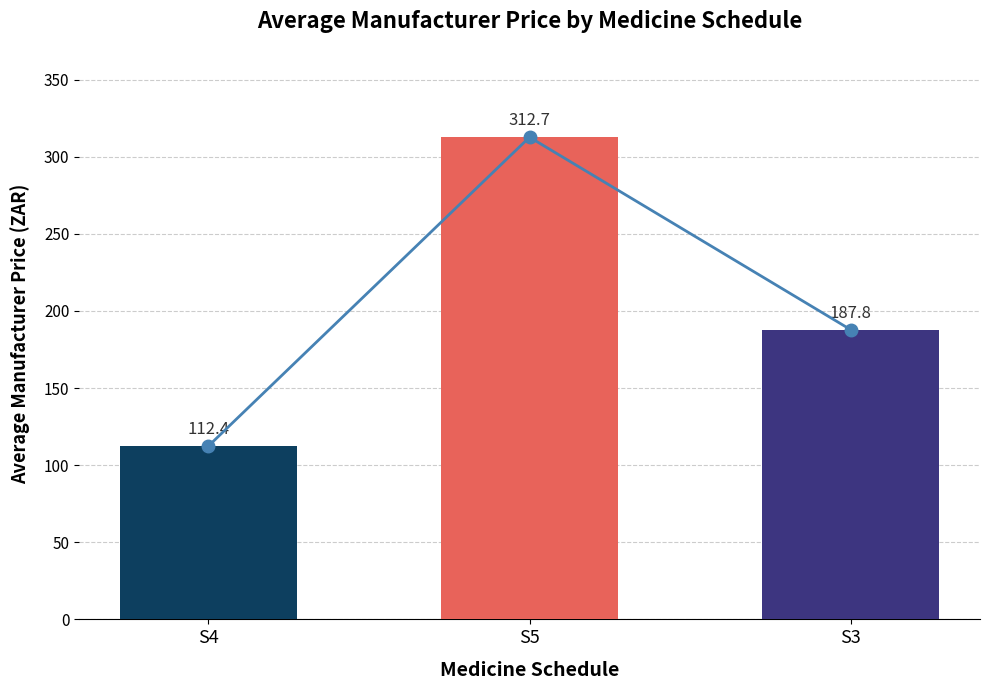

Read the Manufacturer Price Trend value at S5.

312.7